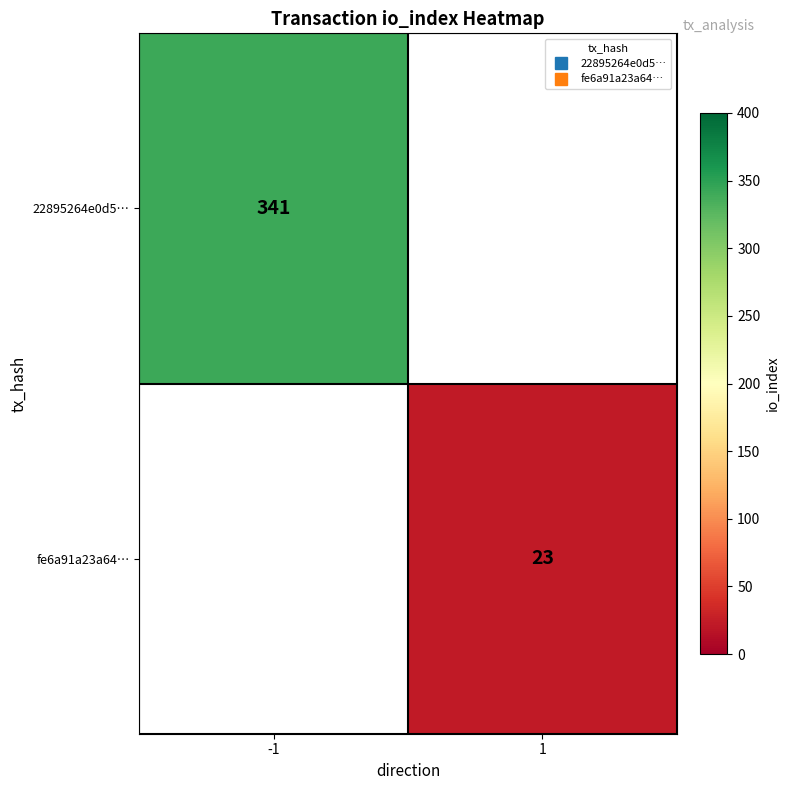

At which label does fe6a91a23a64… reach its minimum?

-1